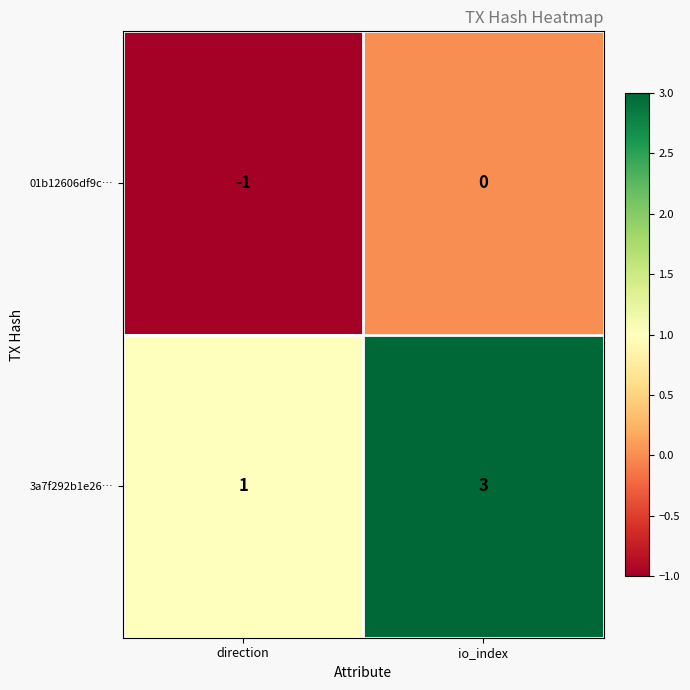

What is the sum of all 3a7f292b1e26… values?

4